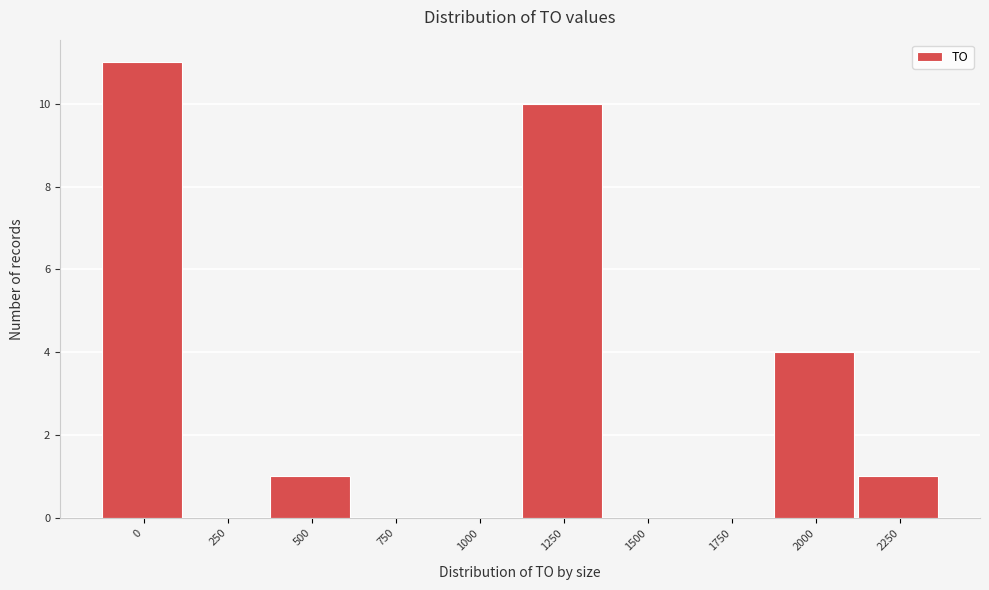

Reading left to right, list all the values displayed in this chart.

0=11	250=0	500=1	750=0	1000=0	1250=10	1500=0	1750=0	2000=4	2250=1